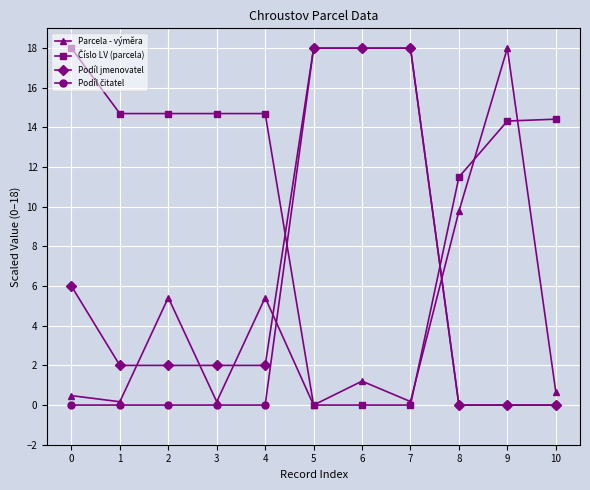

How many distinct data groups are displayed?

4